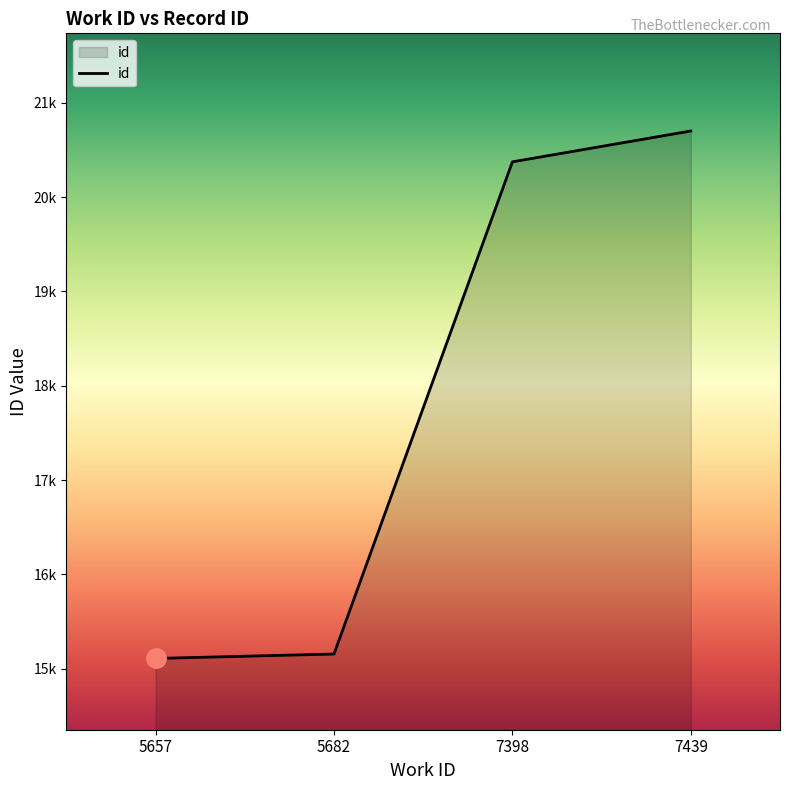

Reading left to right, list all the values displayed in this chart.

5657=15110	5682=15157	7398=20374	7439=20701